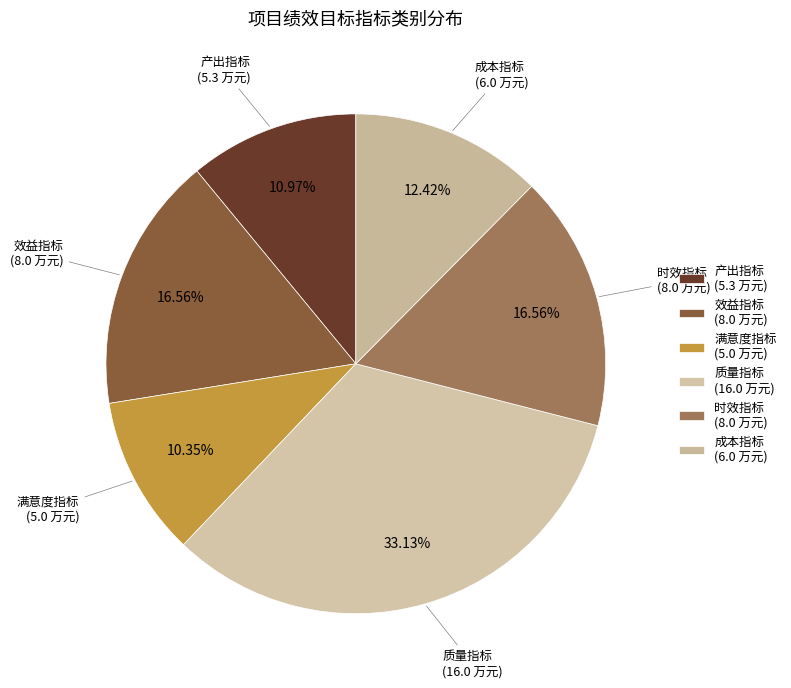

Rank the categories by value from lowest to highest.

满意度指标, 产出指标, 成本指标, 效益指标, 时效指标, 质量指标